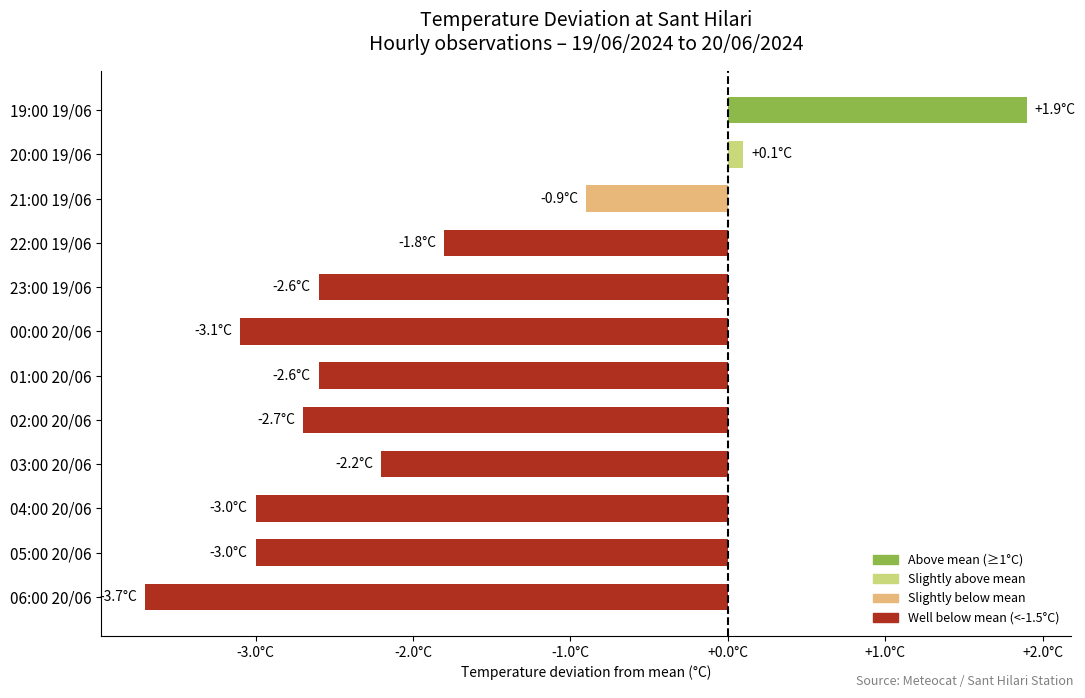

Which label corresponds to the smallest value in the chart?

06:00 20/06